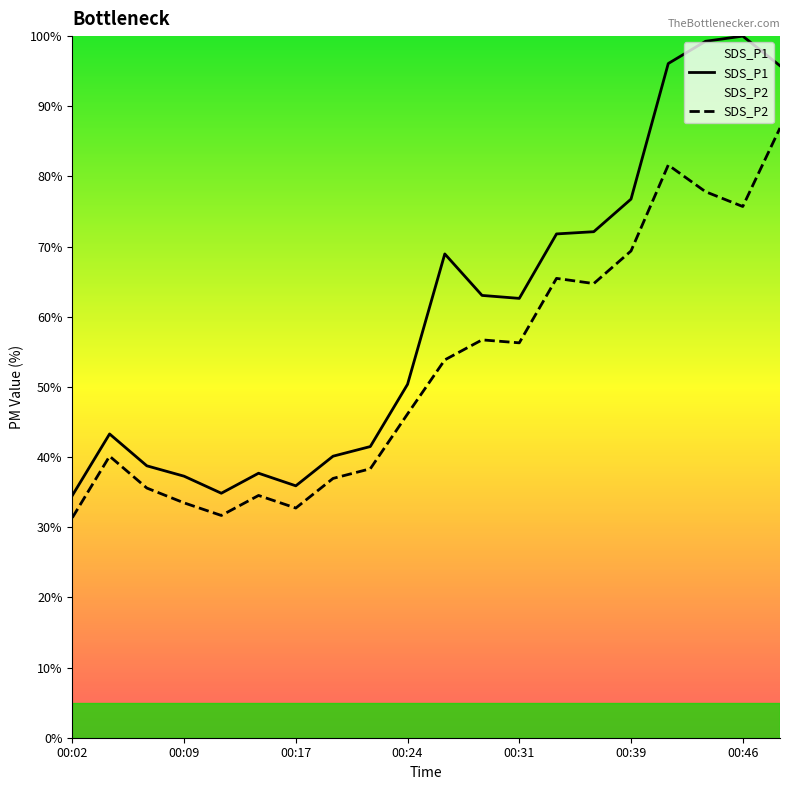

Does the chart have visible grid lines?

No